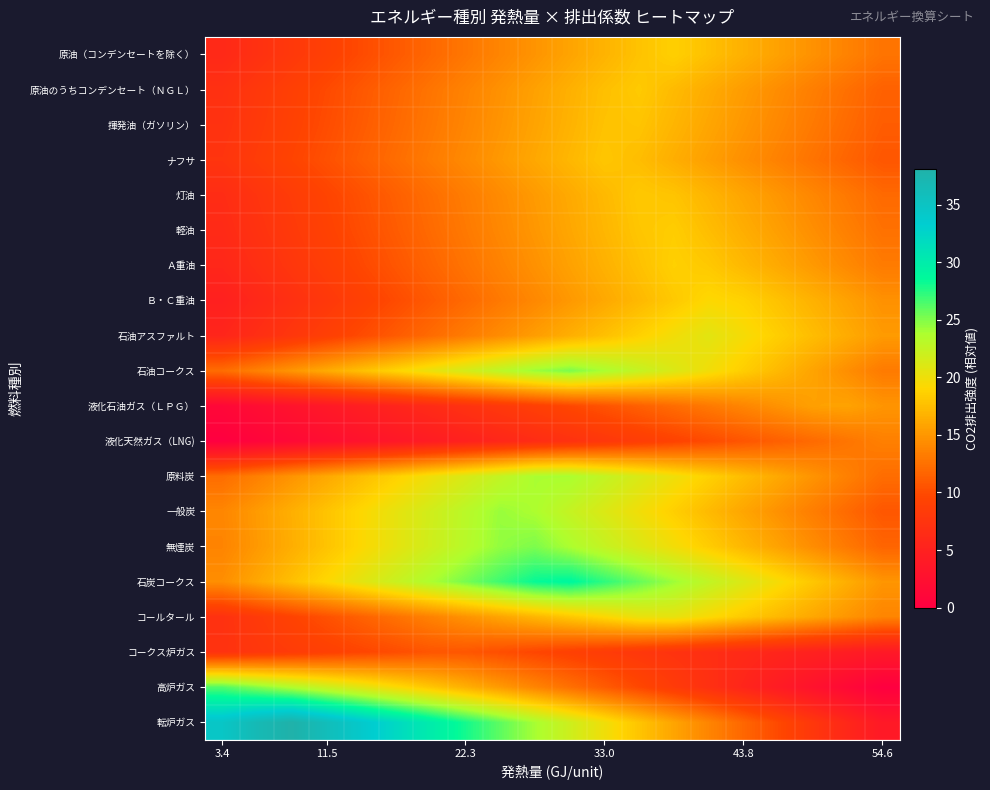

At which category is the sum across all series the highest?

33.0